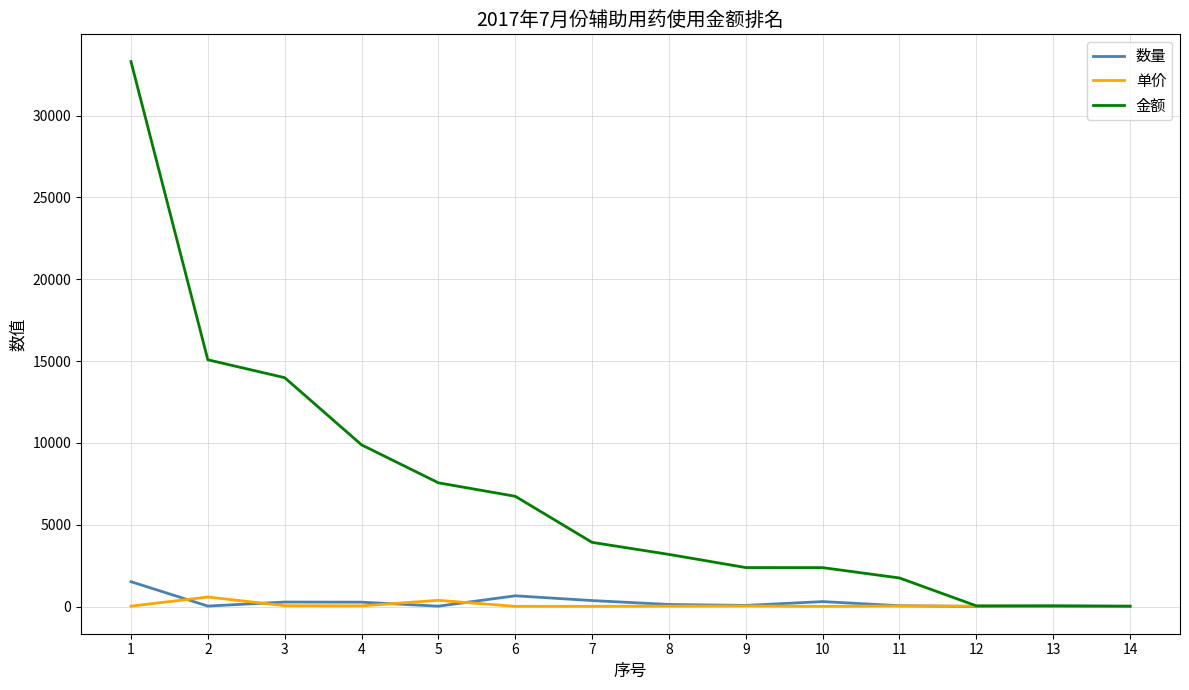

Which series has the widest spread of values?

金额